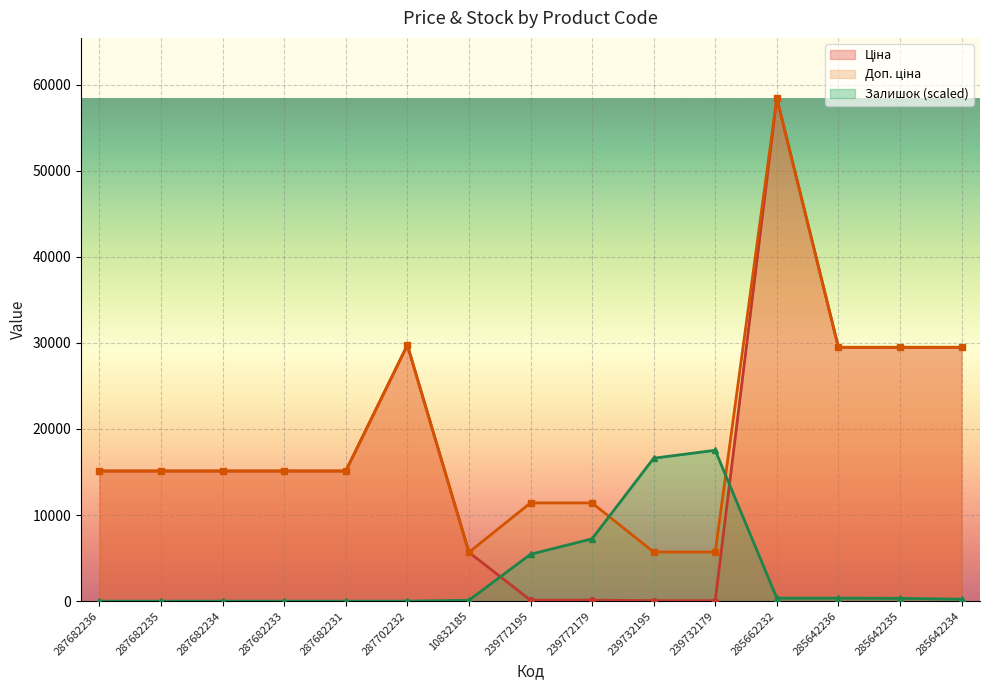

True or false: Доп. ціна and Ціна intersect in this chart.

False